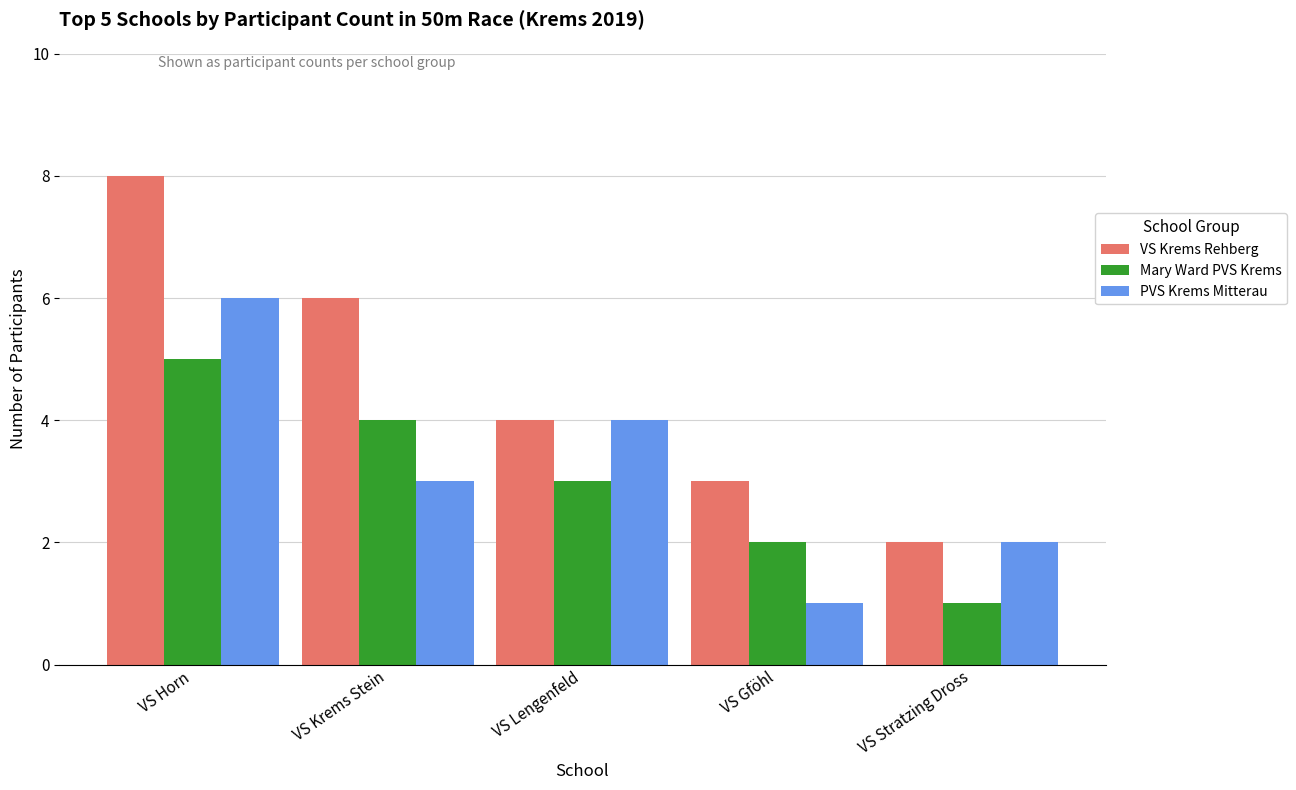

What is the maximum value shown in the chart?

8